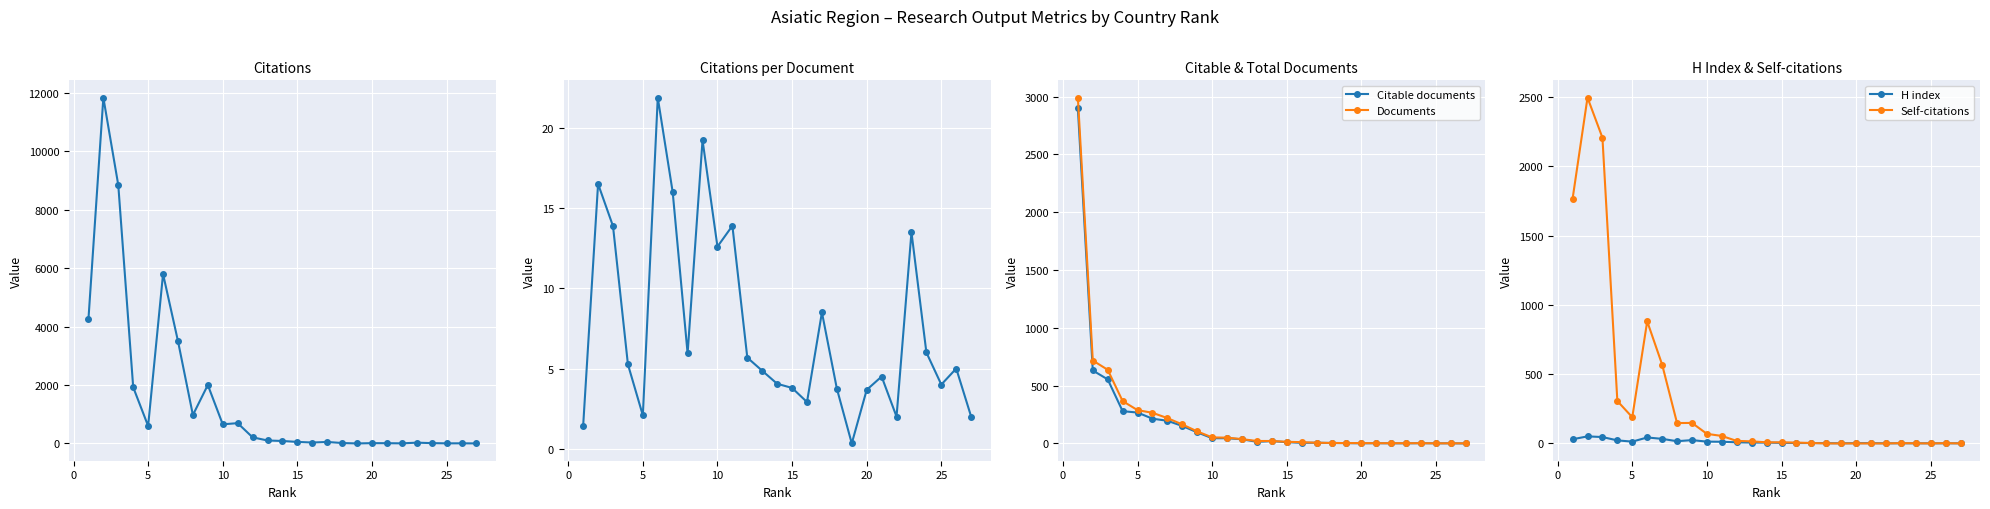

True or false: H index has more than 2 points higher than both neighbors.

True